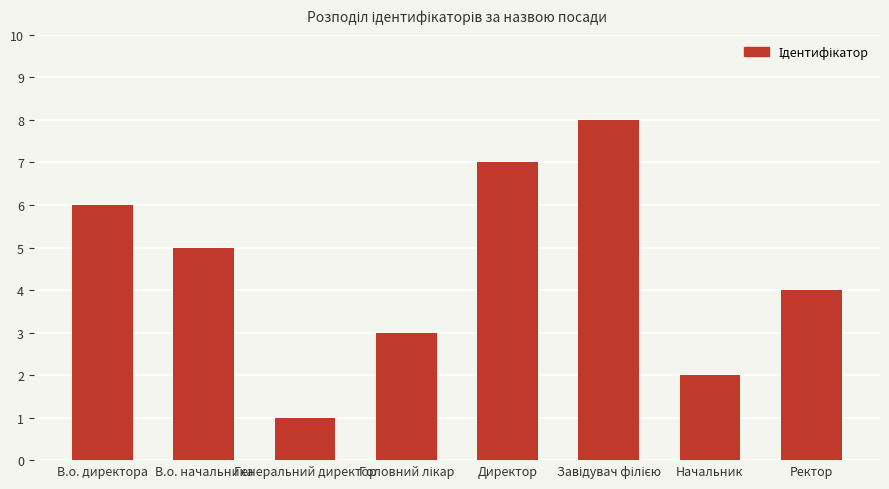

What is the sum of the values at Директор and В.о. начальника?

12